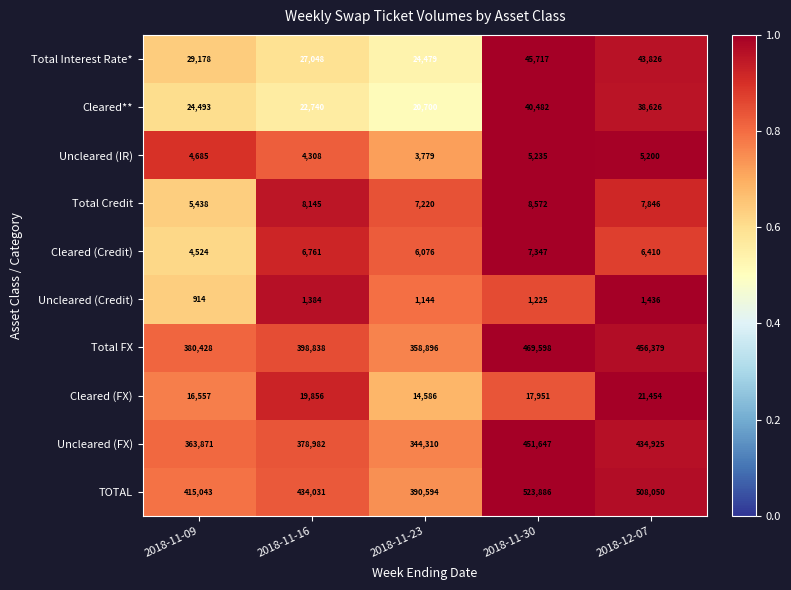

What is the total value across all series at 2018-11-30?

1571660